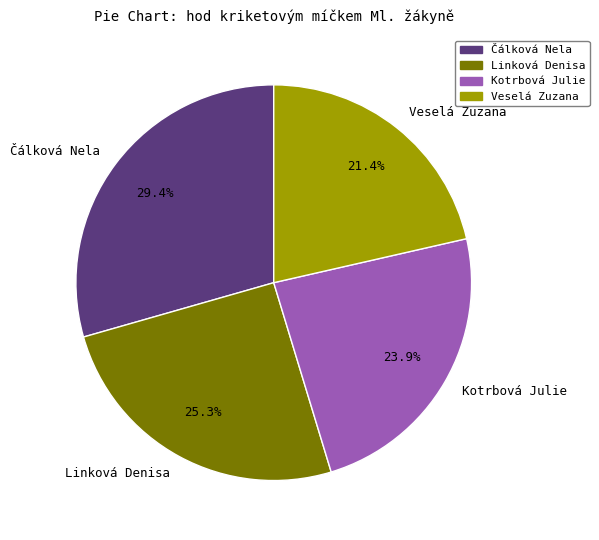

True or false: Kotrbová Julie accounts for 12% of the total.

False